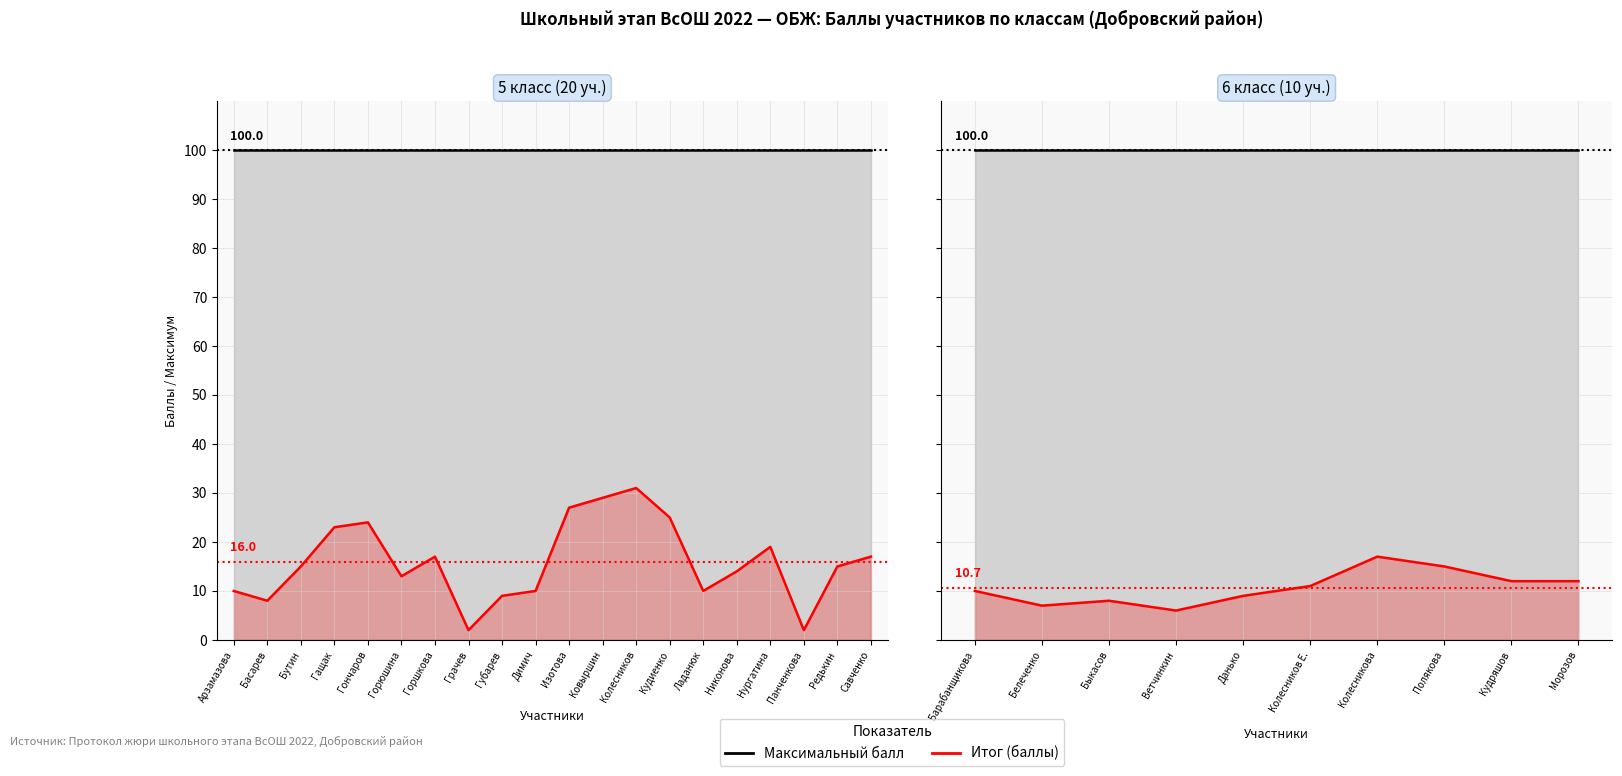

List the series in order of their peak value, highest first.

Максимальный балл, Итог (баллы)